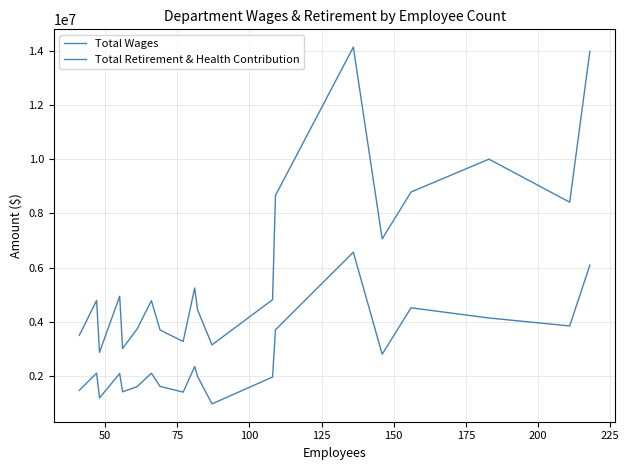

Does the chart have visible grid lines?

Yes